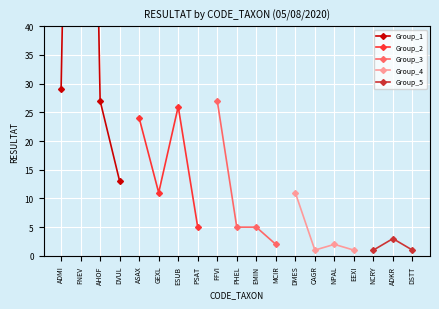

True or false: the data shows 5 at EMIN.

True